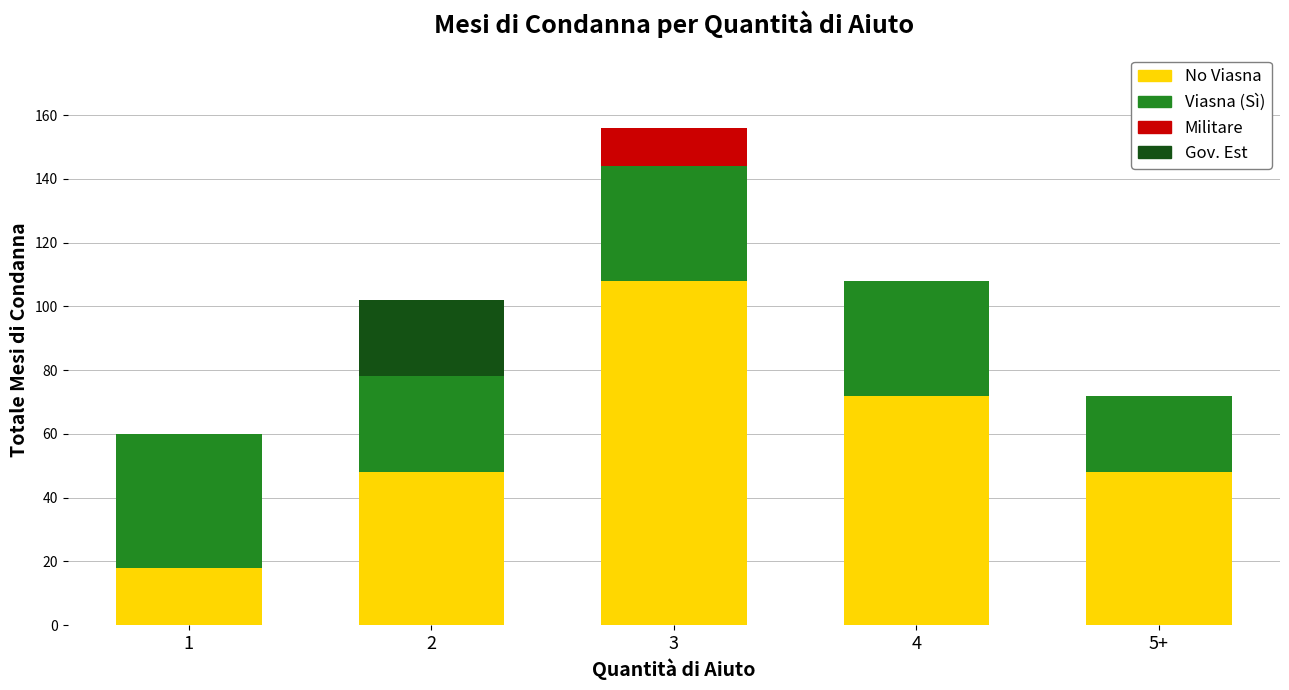

The value of No Viasna at 1 is 18. True or false?

True